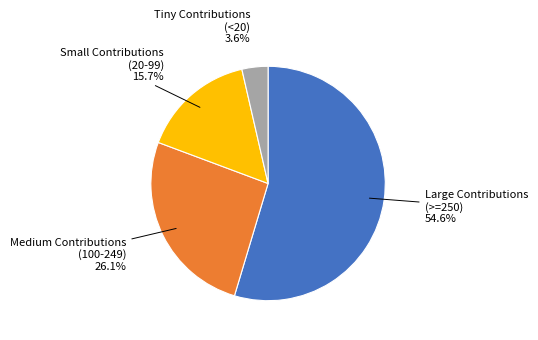

Does any single category account for the majority?

Yes